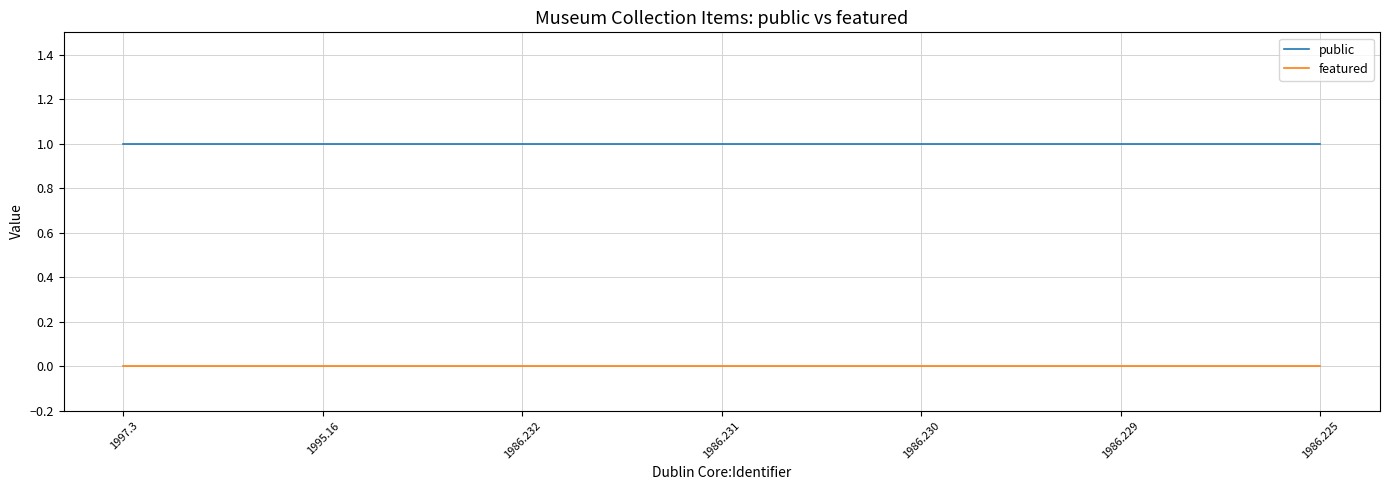

List the series in order of their peak value, highest first.

public, featured